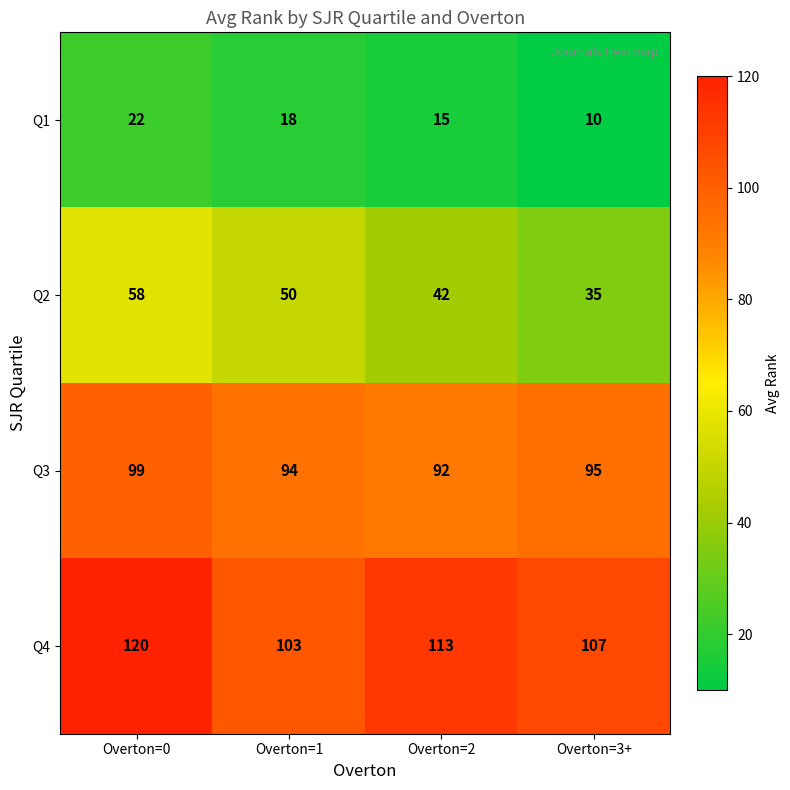

Reading right to left, what are all the values shown in this chart?

Q1: 10	15	18	22
Q2: 35	42	50	58
Q3: 95	92	94	99
Q4: 107	113	103	120